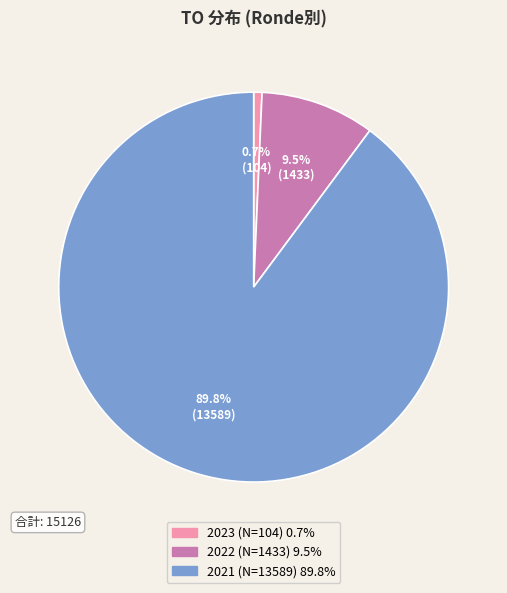

Is there a majority slice in this chart?

Yes